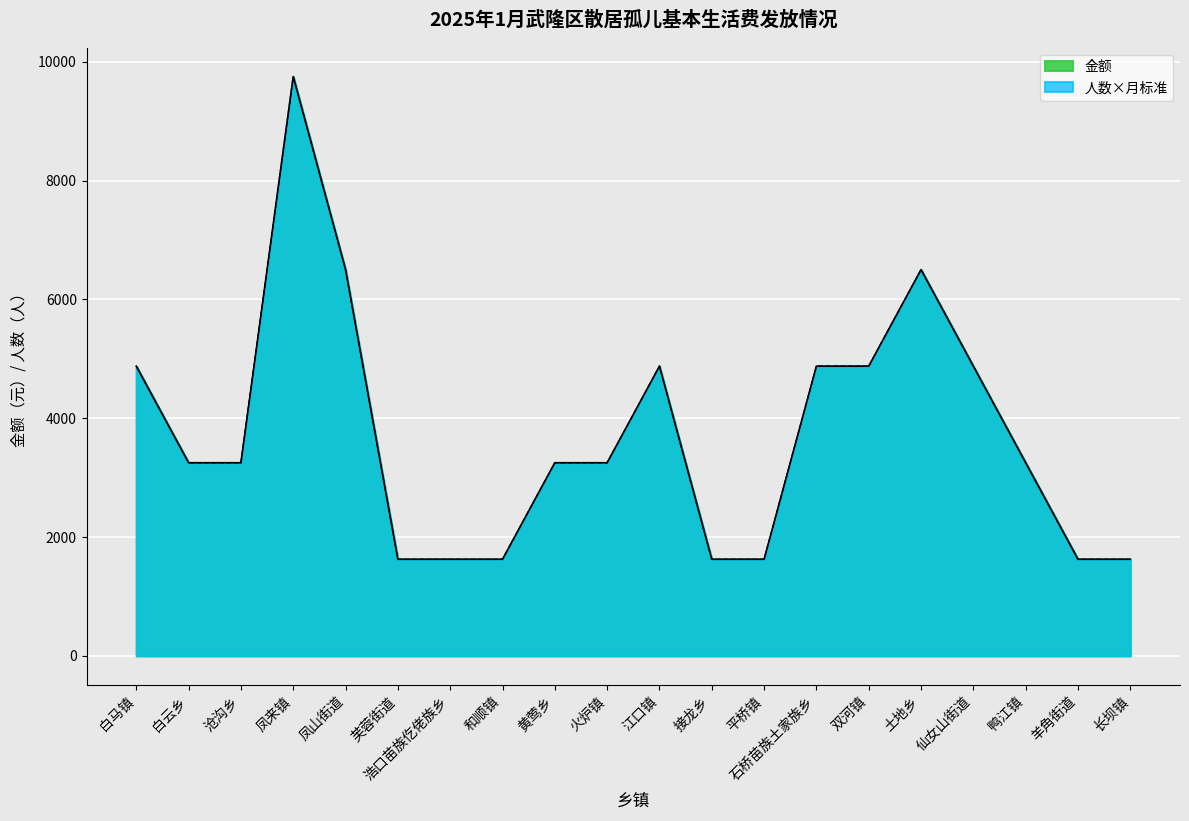

What is the smallest value displayed?

1625